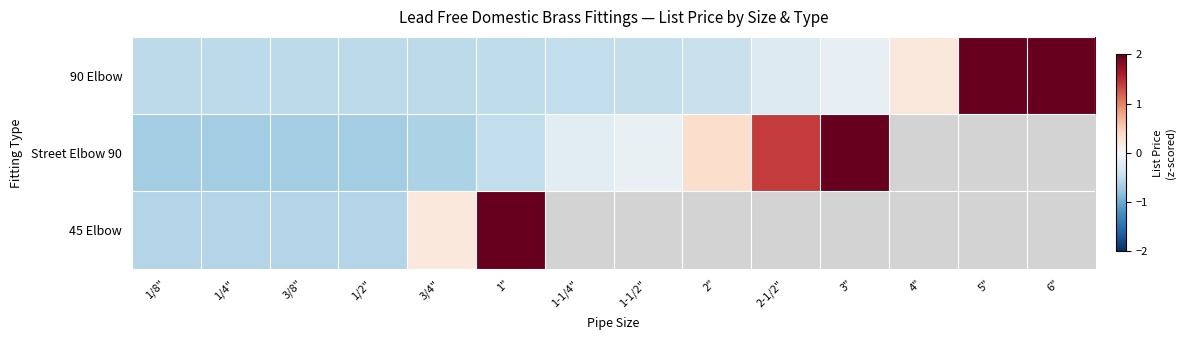

The 90 Elbow series shows -0.9 at 1". True or false?

False